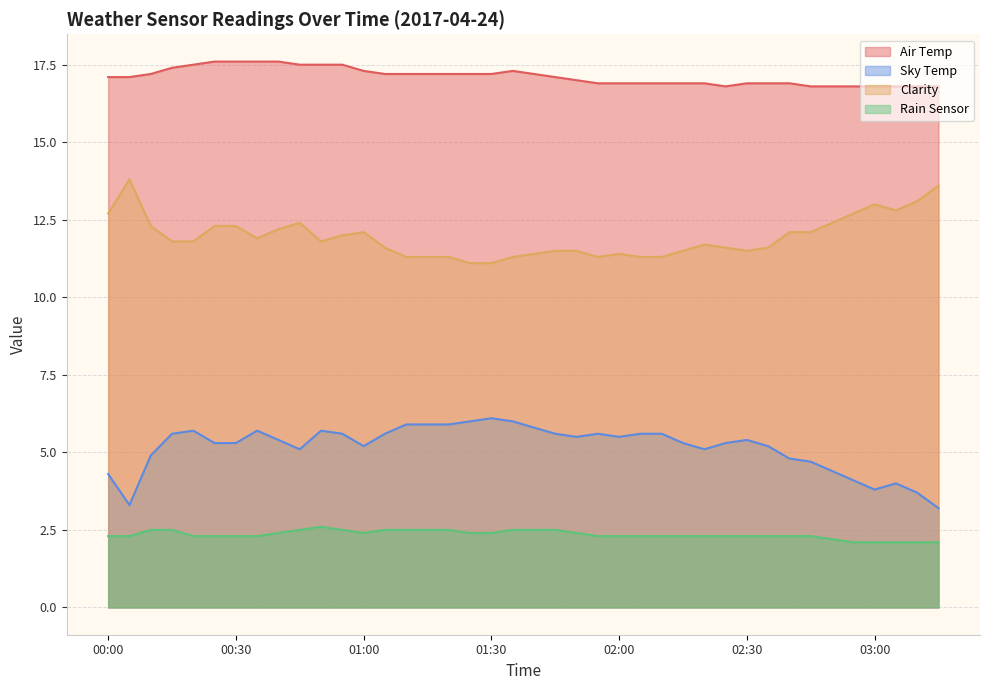

Where is Sky Temp nearest to the value 4?

03:05